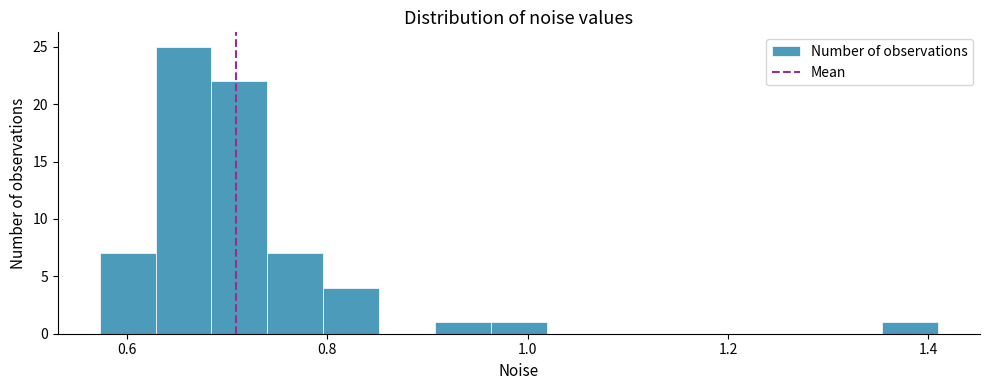

Around what value on the x-axis is the tallest bar? Give the approximate position of its centre, as read against the axis.

0.66